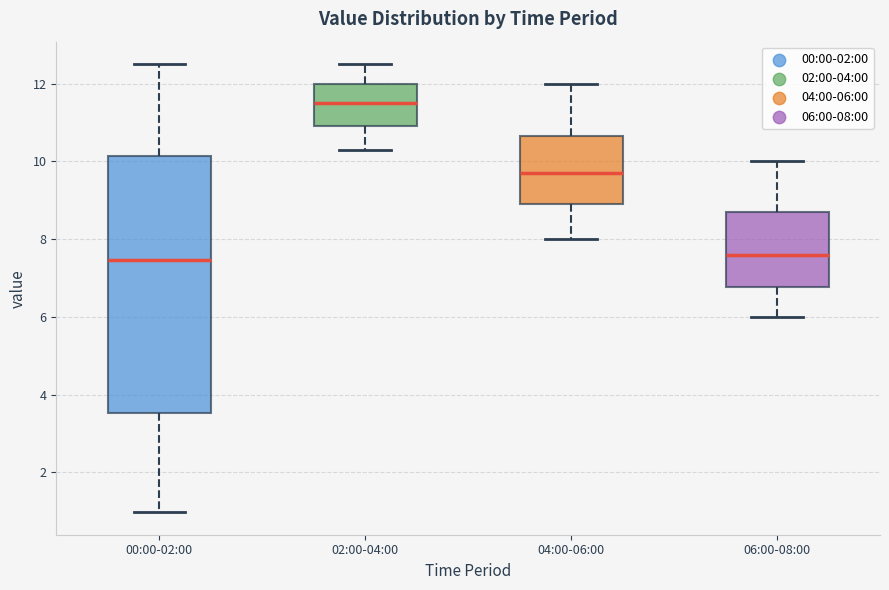

Comparing the boxes themselves (not the whiskers), which one is the tallest?

00:00-02:00